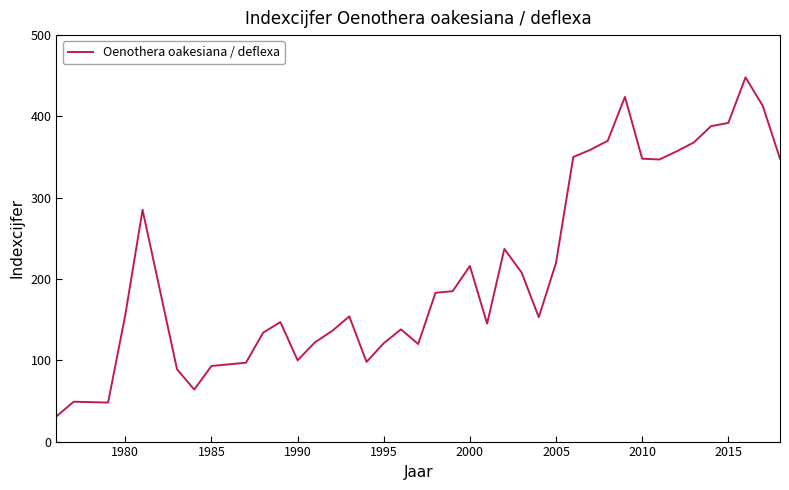

Is this an area chart (filled region under the line)?

No